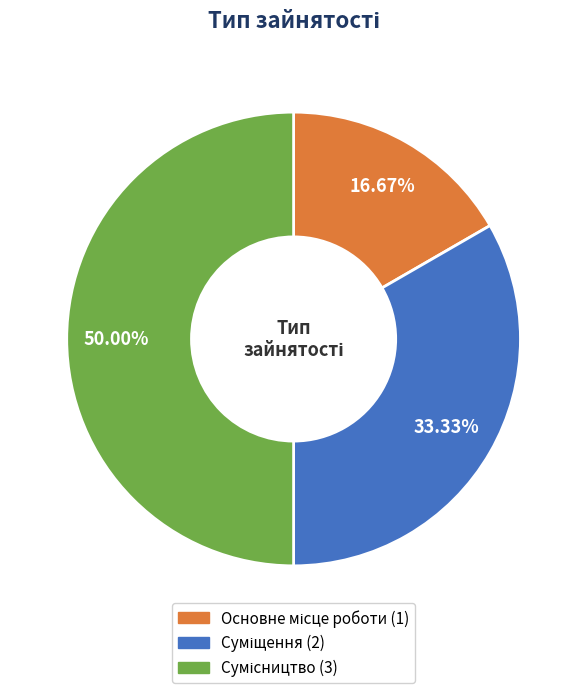

Count the number of slices in the pie.

3